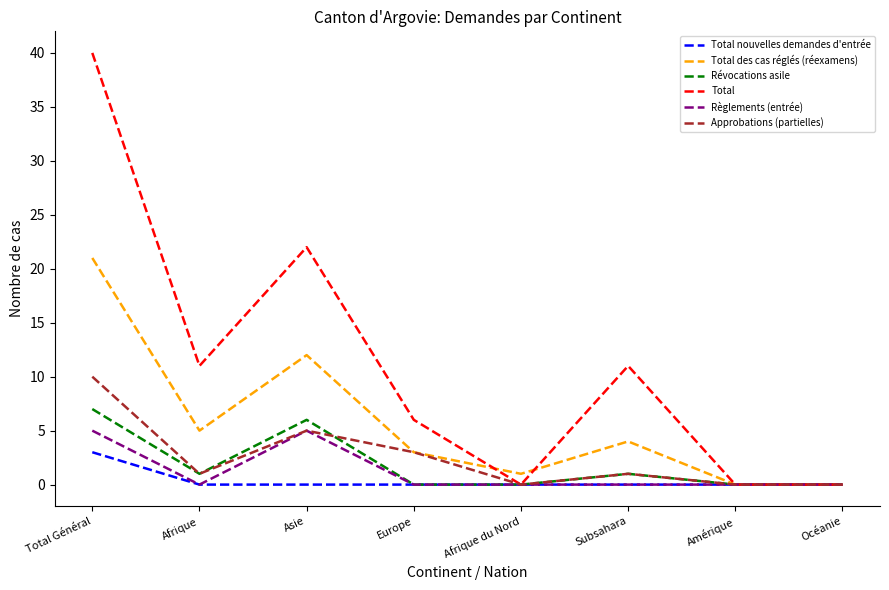

Where is the first local maximum for Total?

Asie